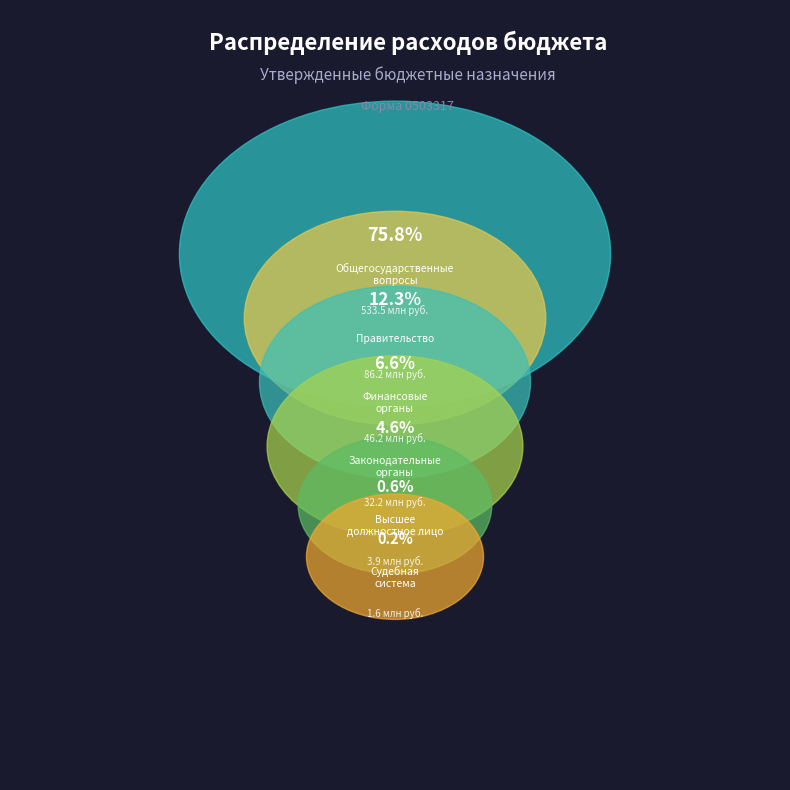

What percentage is NOT represented by Обеспечение деятельности финансовых органов?

93.4%